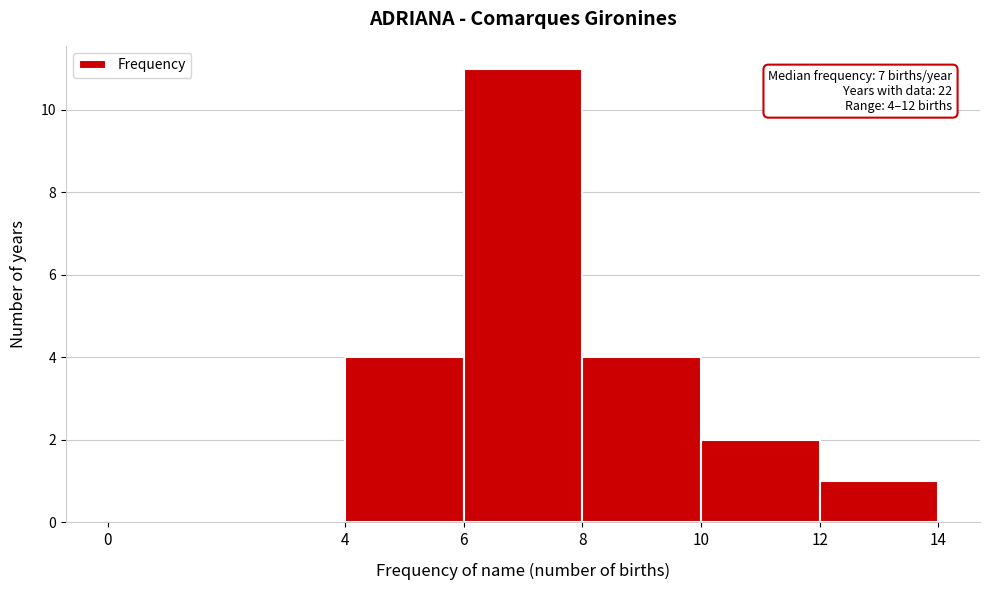

Which range on the x-axis has the tallest bar?

6 to 8